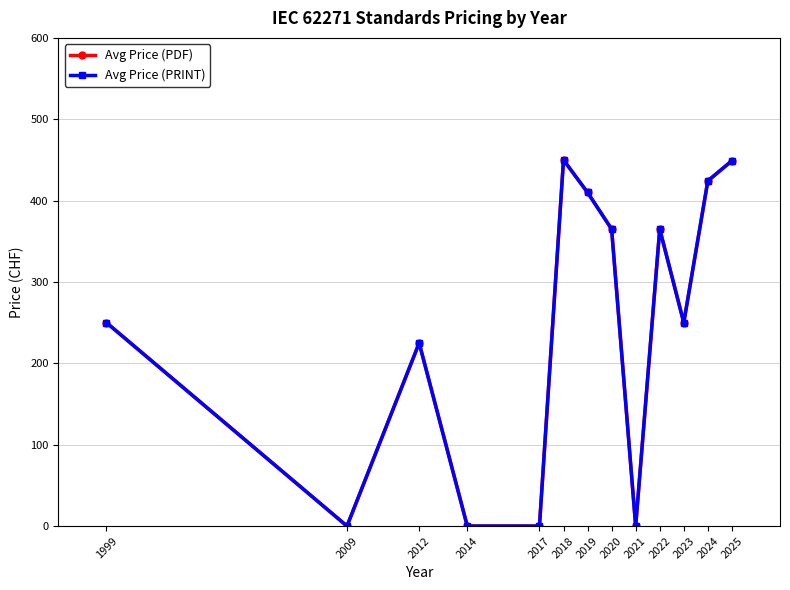

True or false: Avg Price (PDF) and Avg Price (PRINT) cross at least once.

False